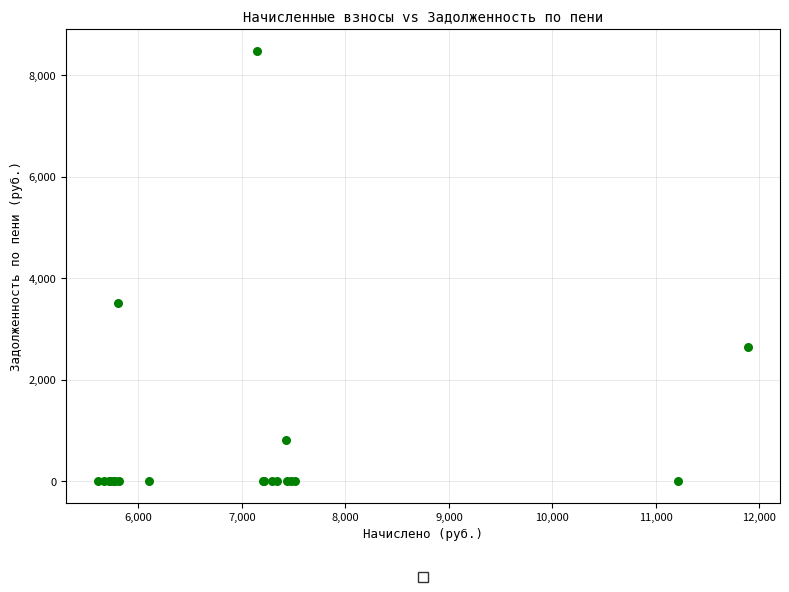

What Y value in the scatter plot is closest to 4242?

3511.2